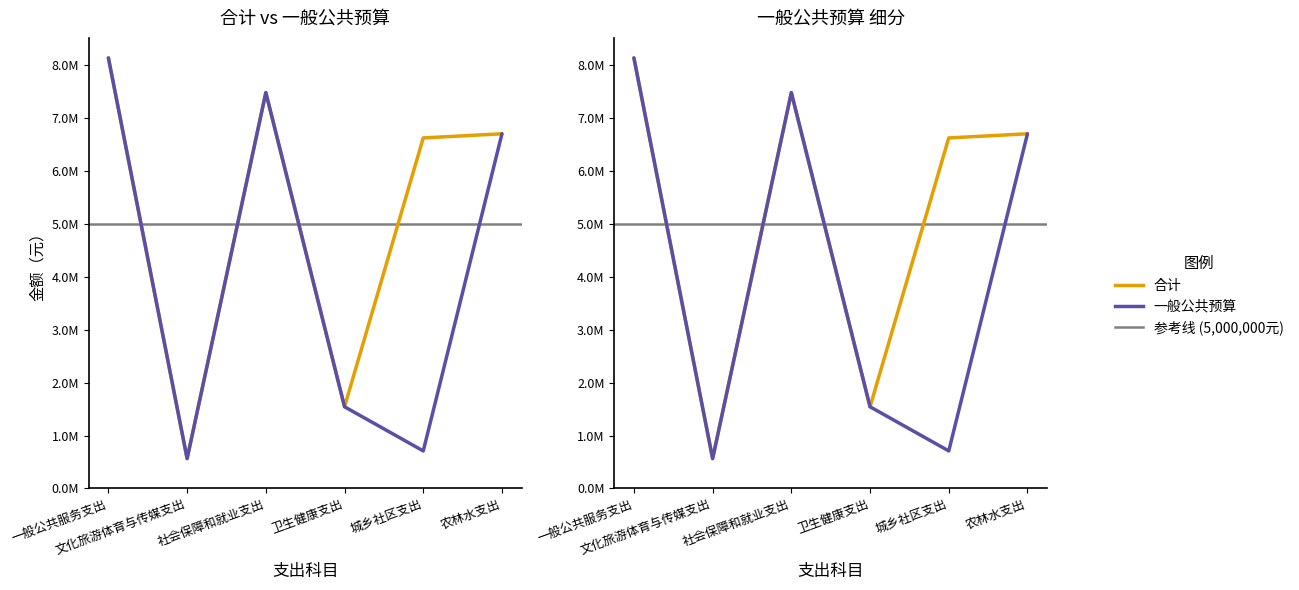

Reading left to right, list all the values displayed in this chart.

合计: 8143291.5	564941.3	7487332.3	1545129.6	6630132.4	6708530.4
一般公共预算: 8143291.5	564941.3	7487332.3	1545129.6	710132.4	6708530.4